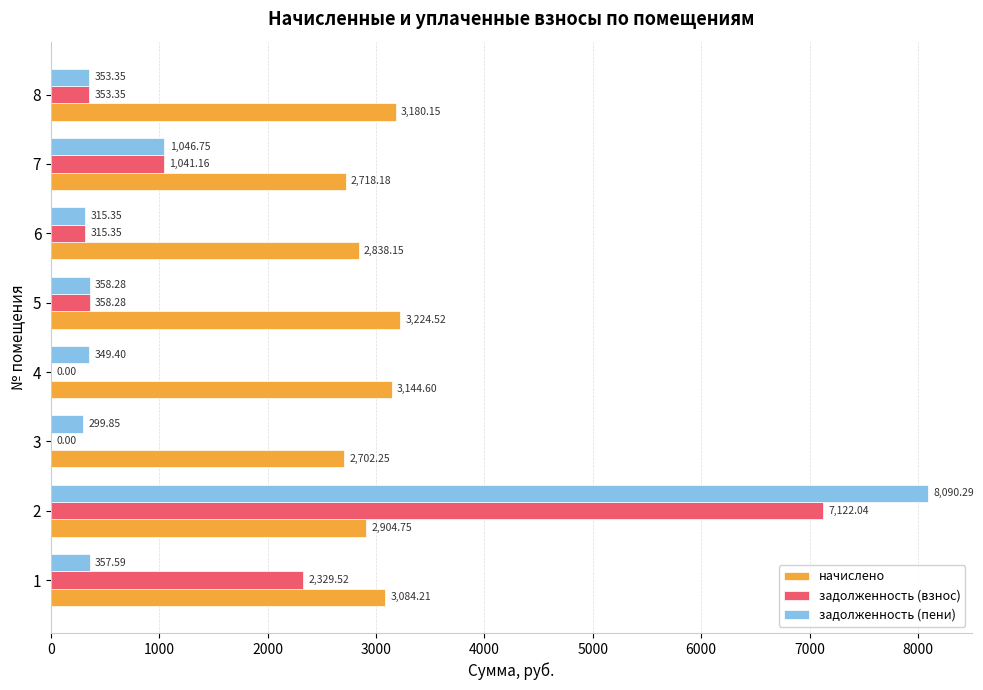

Which series has the largest total across all categories?

начислено